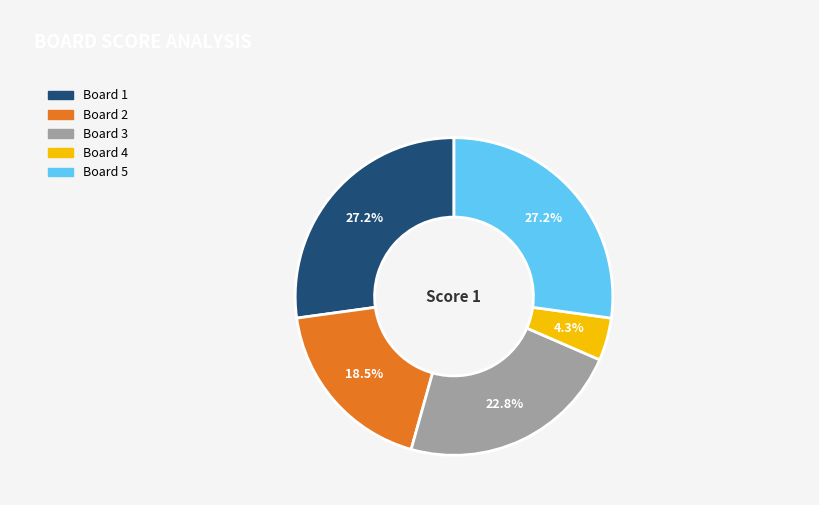

Is there a majority slice in this chart?

No